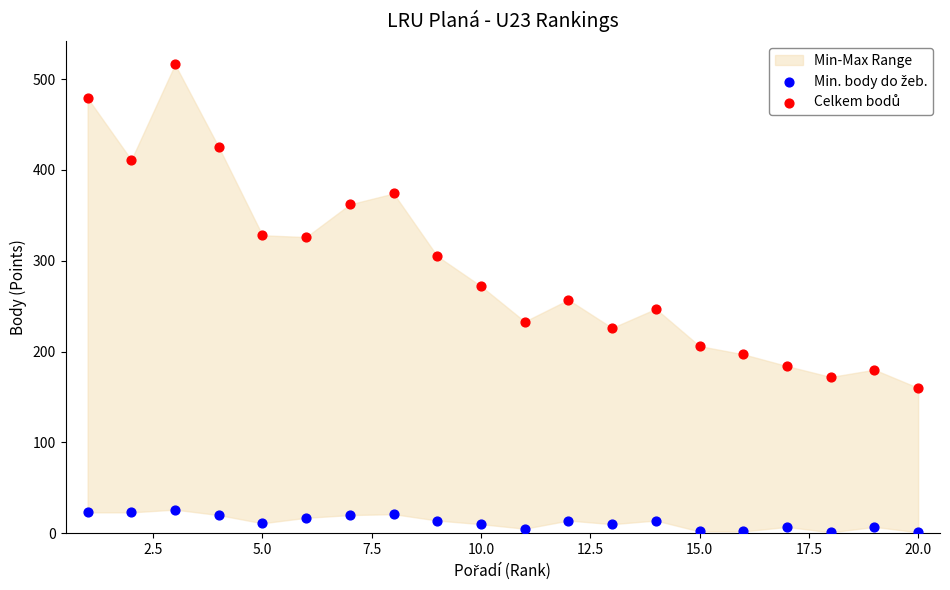

Across all data points, what is the range of X values (max minus min)?

19